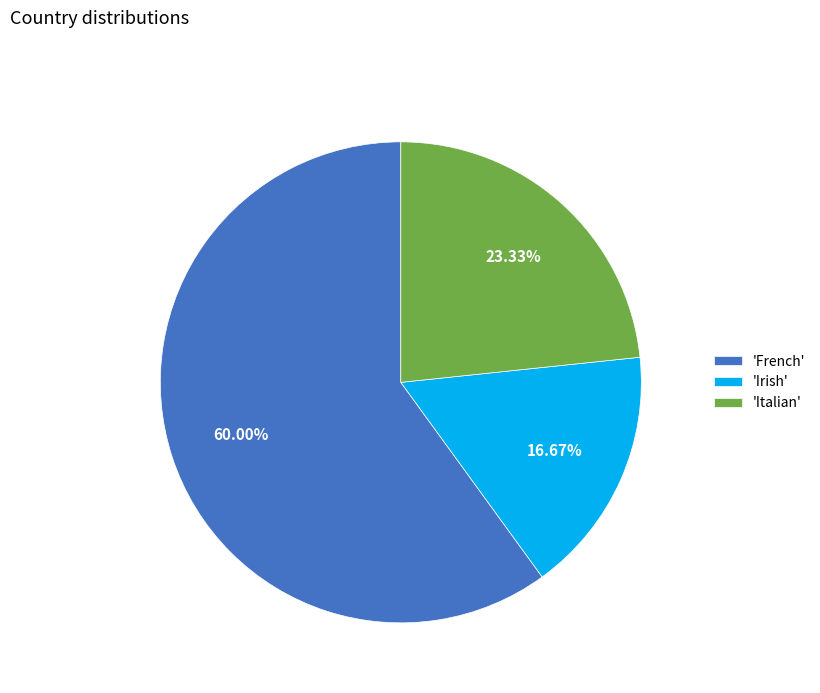

How many slices are in this pie chart?

3